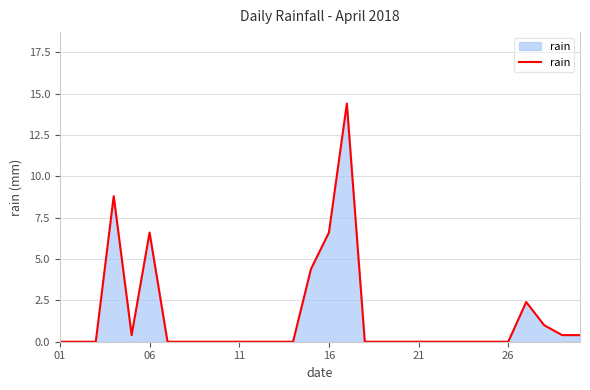

What is the greatest value displayed?

14.4